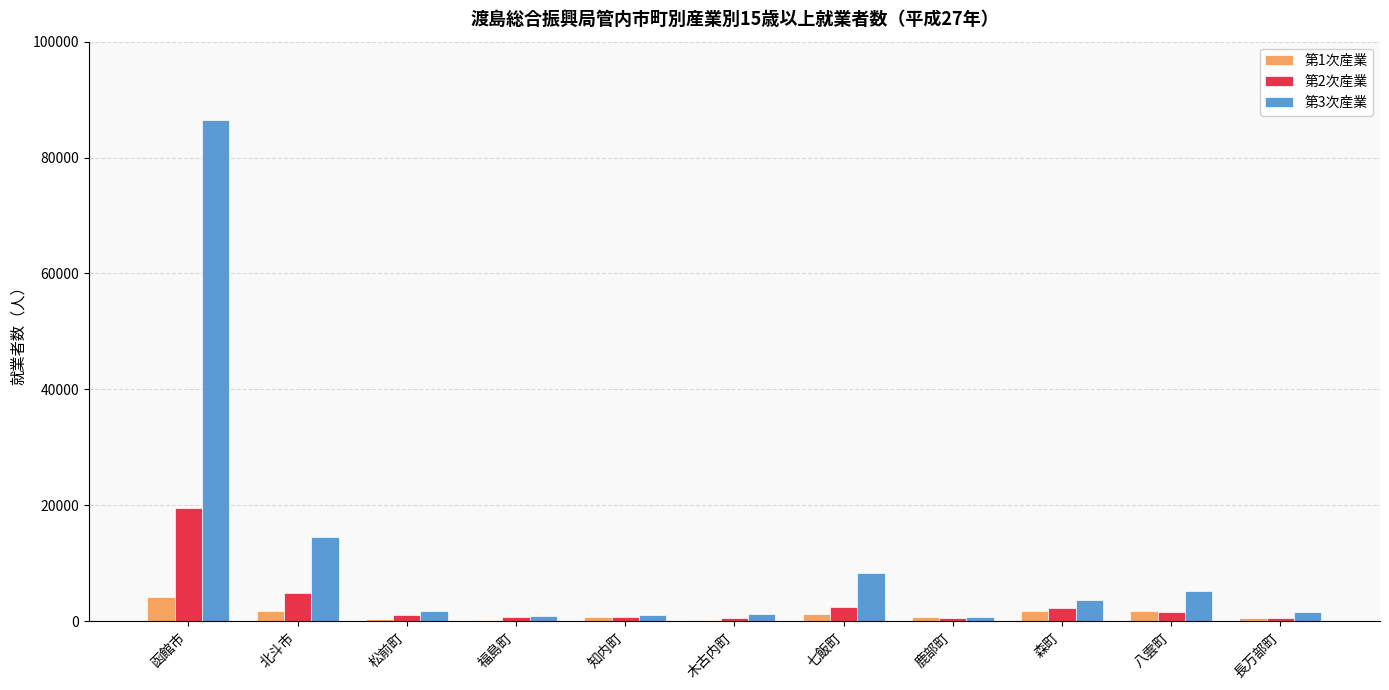

Which series has the largest total across all categories?

第3次産業